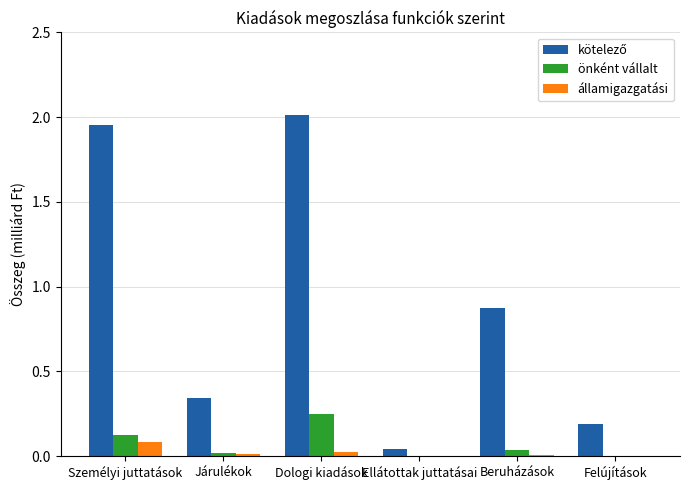

Are the bars grouped side by side (vs. stacked)?

Yes